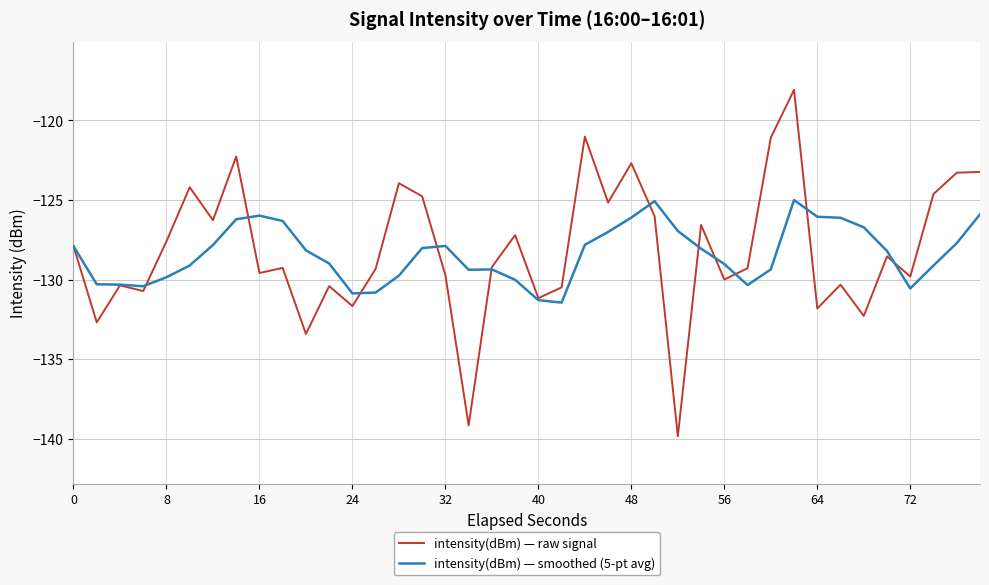

What is the average value of the intensity(dBm) — smoothed (5-pt avg) series?

-128.4